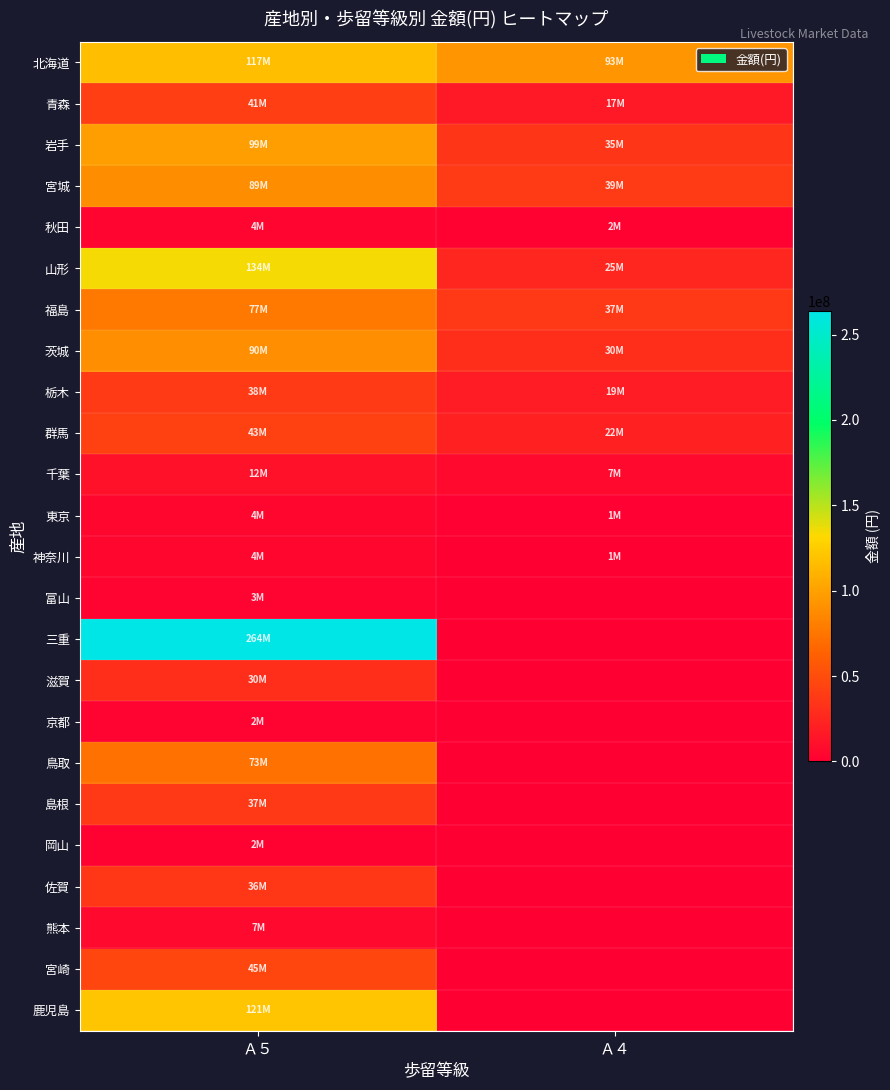

Which series has the largest total across all categories?

三重